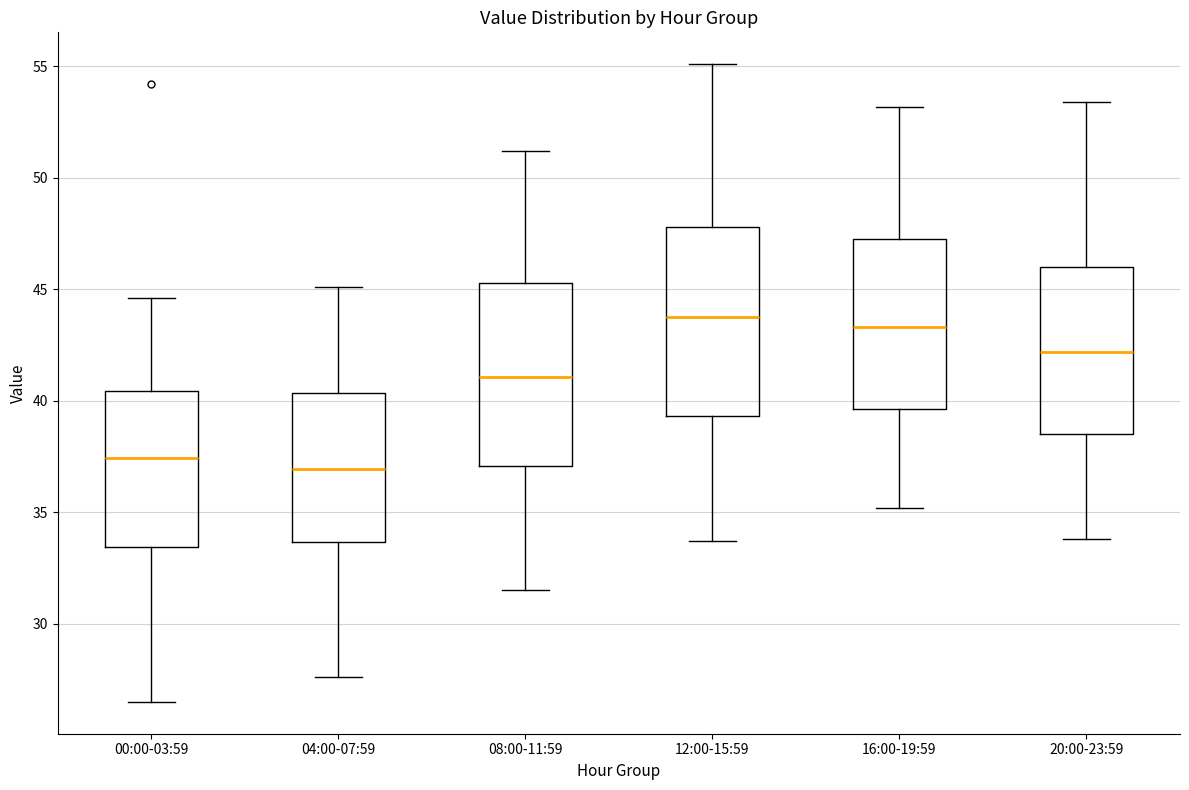

Reading left to right, read every box against the y-axis: the position of its median line, the range the box covers, and the ends of its whiskers. The values are not printed on the chart, so give them approximately, as read against the axis.

00:00-03:59: median 37.5, box 33.5 to 40.5, whiskers 26.5 to 44.5
04:00-07:59: median 37.0, box 33.5 to 40.5, whiskers 27.5 to 45.0
08:00-11:59: median 41.0, box 37.0 to 45.5, whiskers 31.5 to 51.0
12:00-15:59: median 44.0, box 39.5 to 48.0, whiskers 33.5 to 55.0
16:00-19:59: median 43.5, box 39.5 to 47.5, whiskers 35.0 to 53.0
20:00-23:59: median 42.0, box 38.5 to 46.0, whiskers 34.0 to 53.5